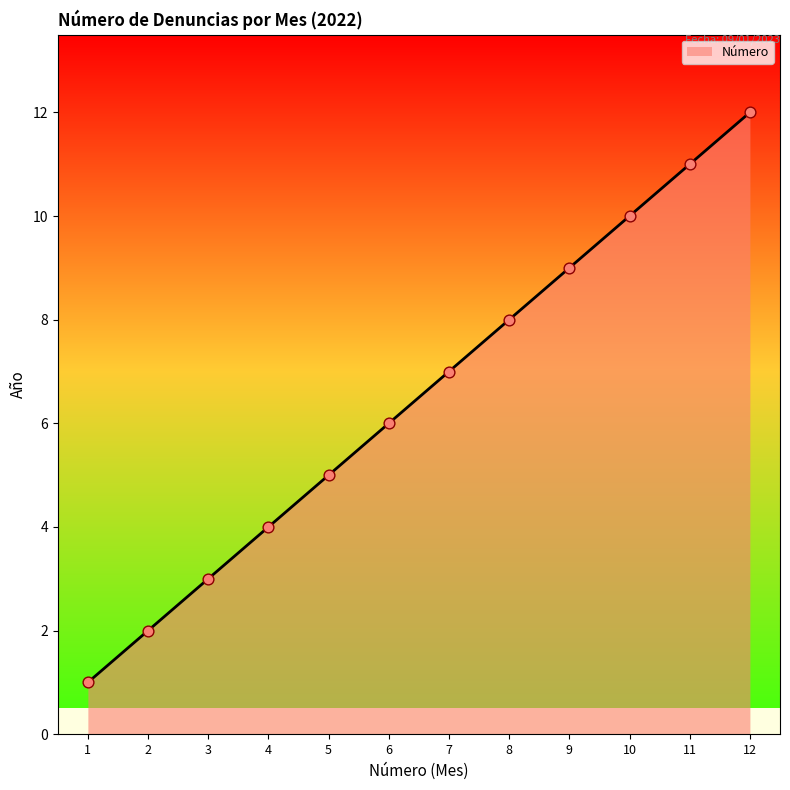

Approximately how many times larger is the value at 1 compared to 3?

0.3